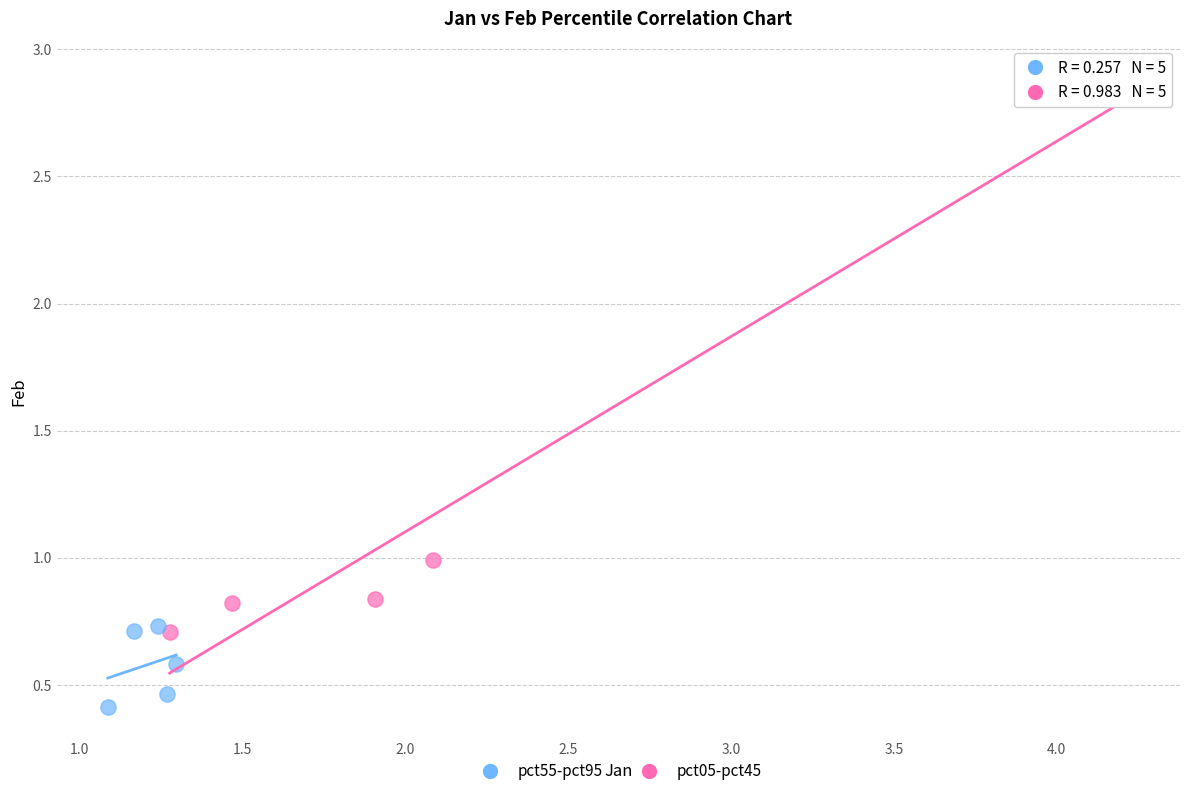

Which series has the widest spread of Y values?

pct05-pct45